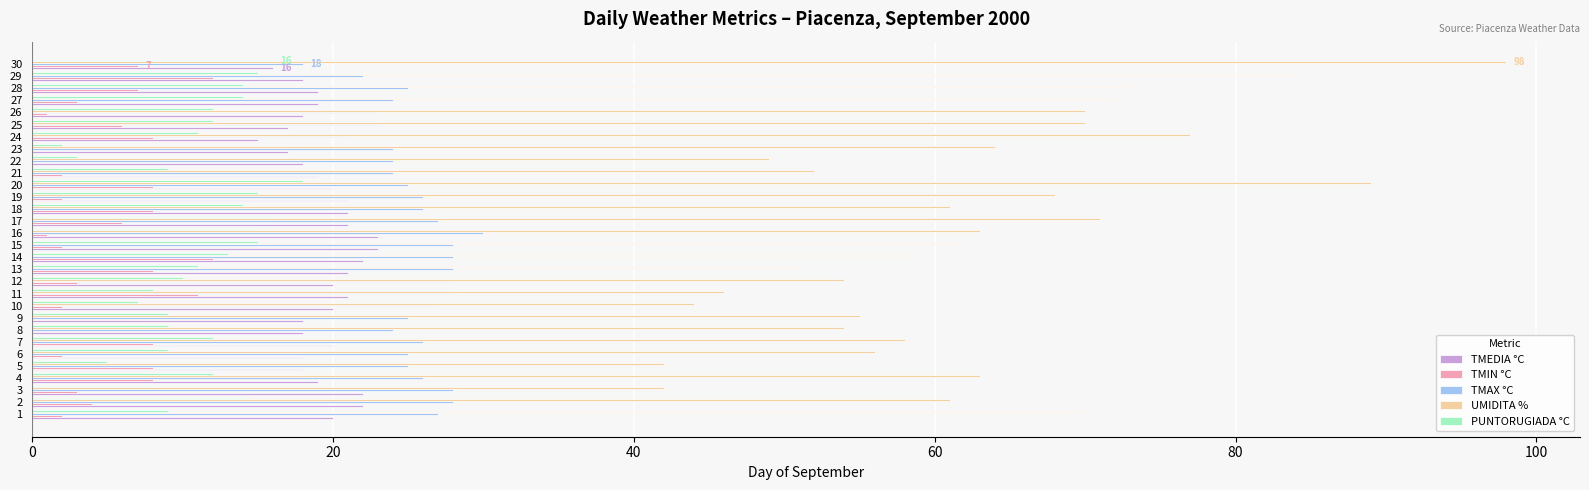

Which series has the widest spread of values?

UMIDITA %